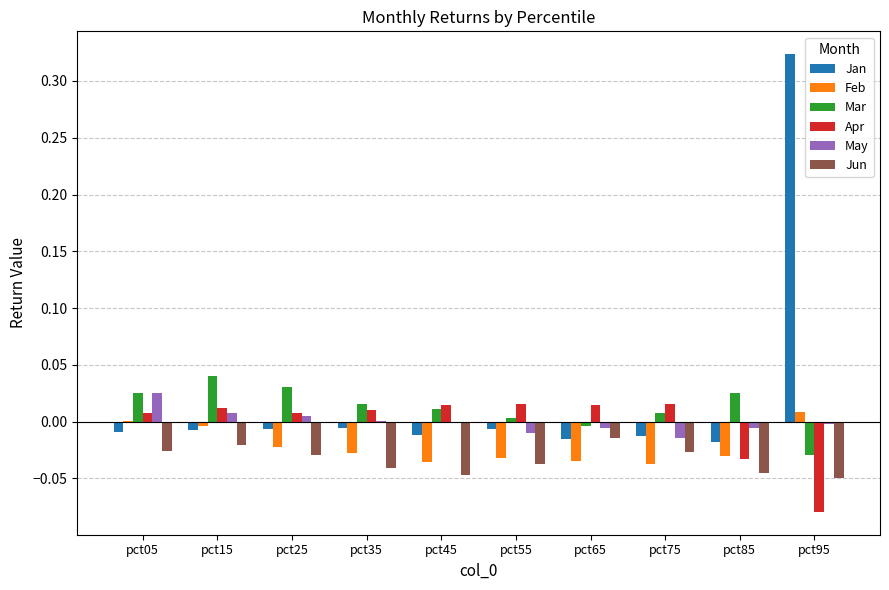

Which category has the highest value in the Mar series?

pct15